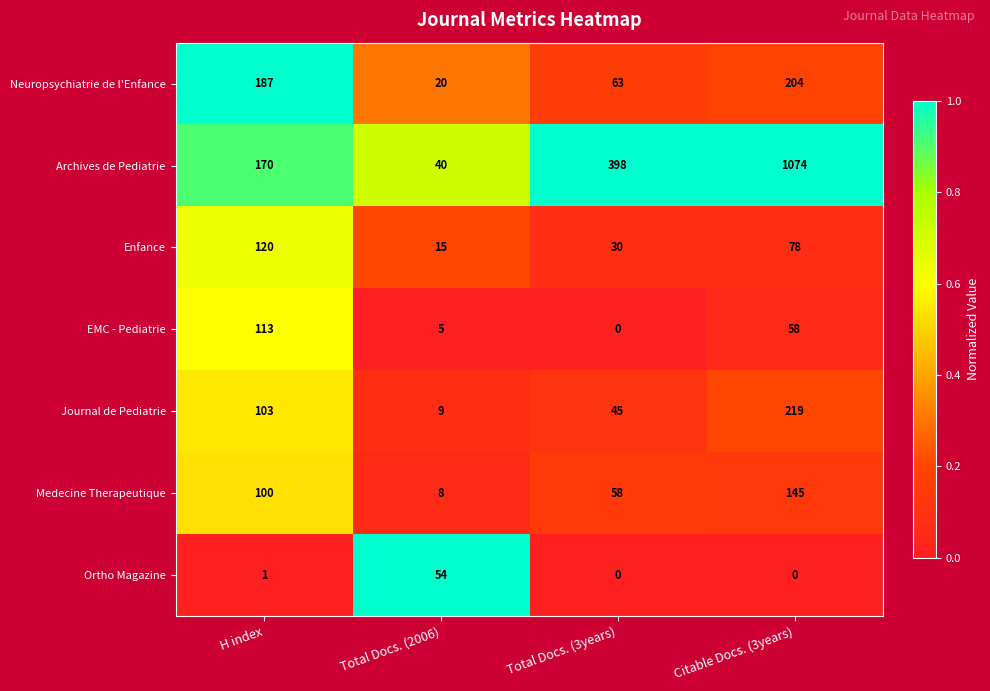

At which category is the sum across all series the highest?

Citable Docs. (3years)